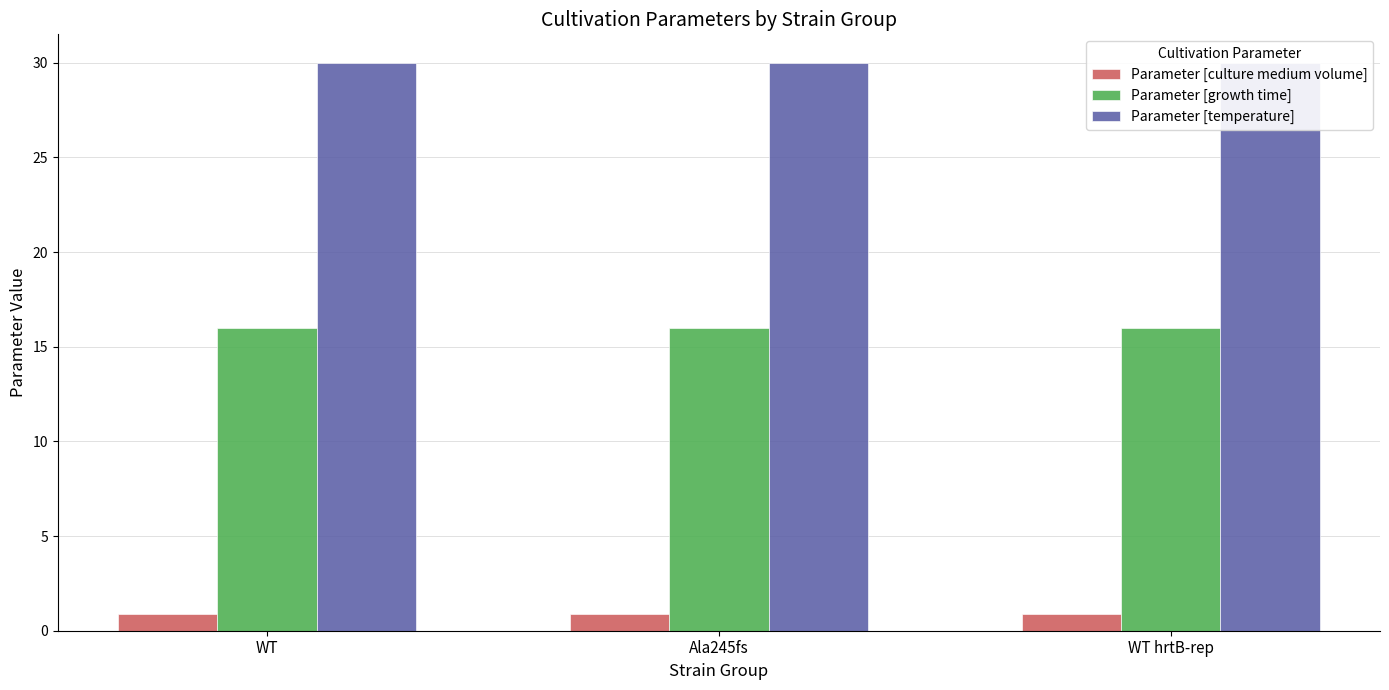

Where is Parameter [growth time] nearest to the value 16?

WT